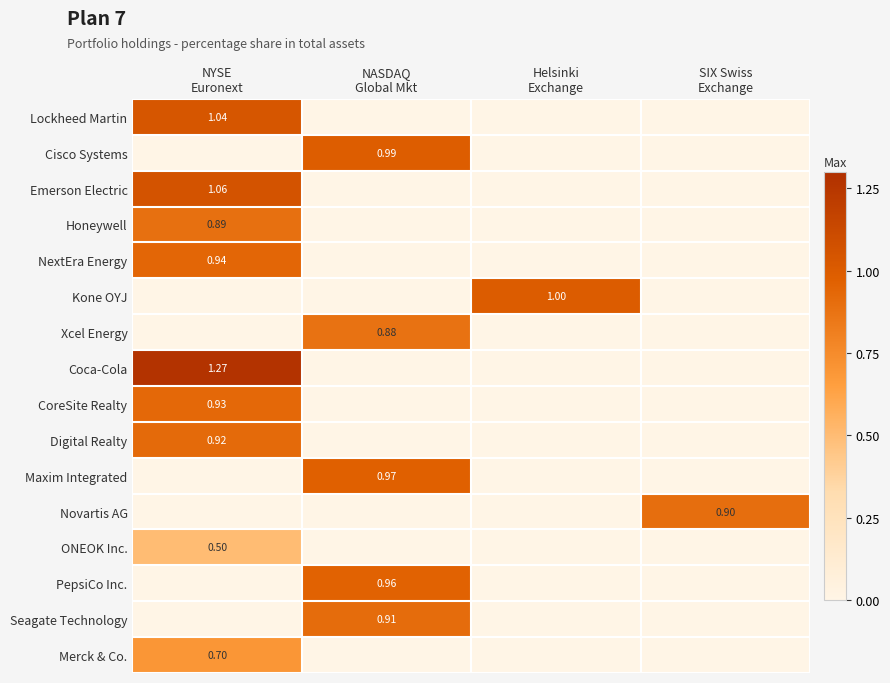

List the series in order of their peak value, lowest first.

ONEOK Inc., Merck & Co., Xcel Energy, Honeywell, Novartis AG, Seagate Technology, Digital Realty, CoreSite Realty, NextEra Energy, PepsiCo Inc., Maxim Integrated, Cisco Systems, Kone OYJ, Lockheed Martin, Emerson Electric, Coca-Cola